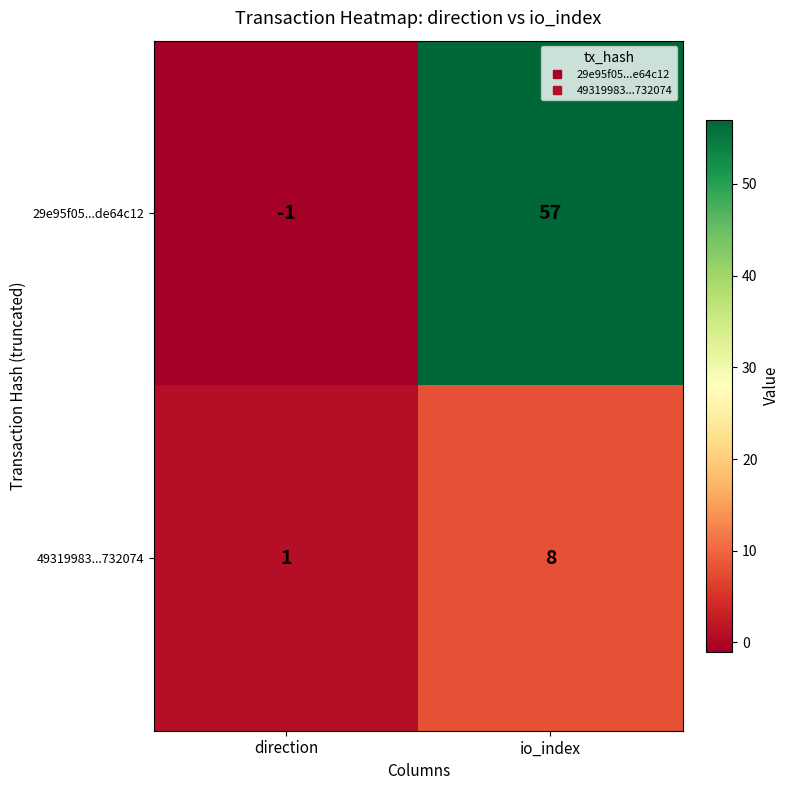

Which series has the widest spread of values?

29e95f05...de64c12